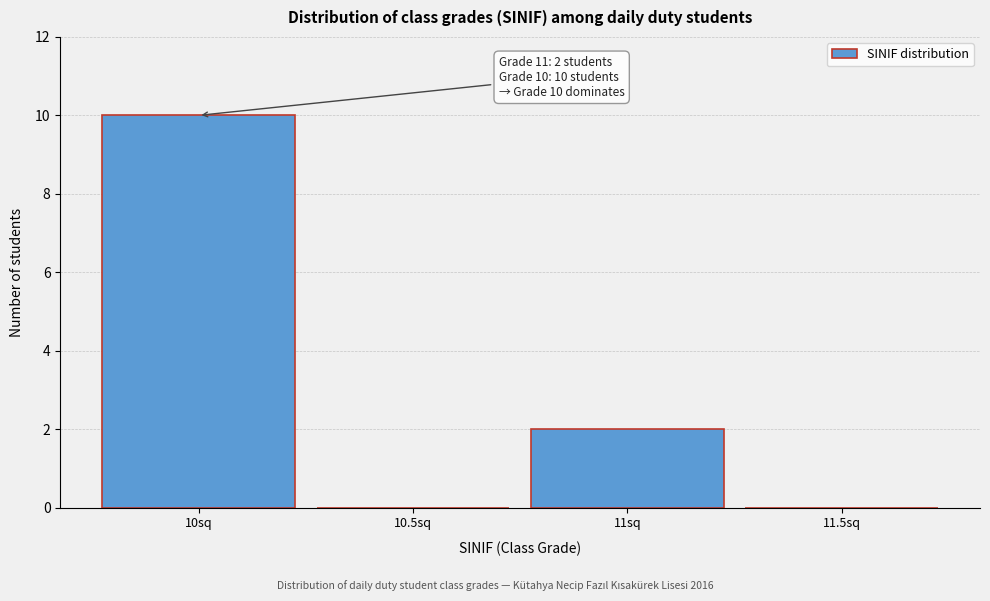

Reading left to right, extract all data points from this chart.

10sq=10	10.5sq=0	11sq=2	11.5sq=0